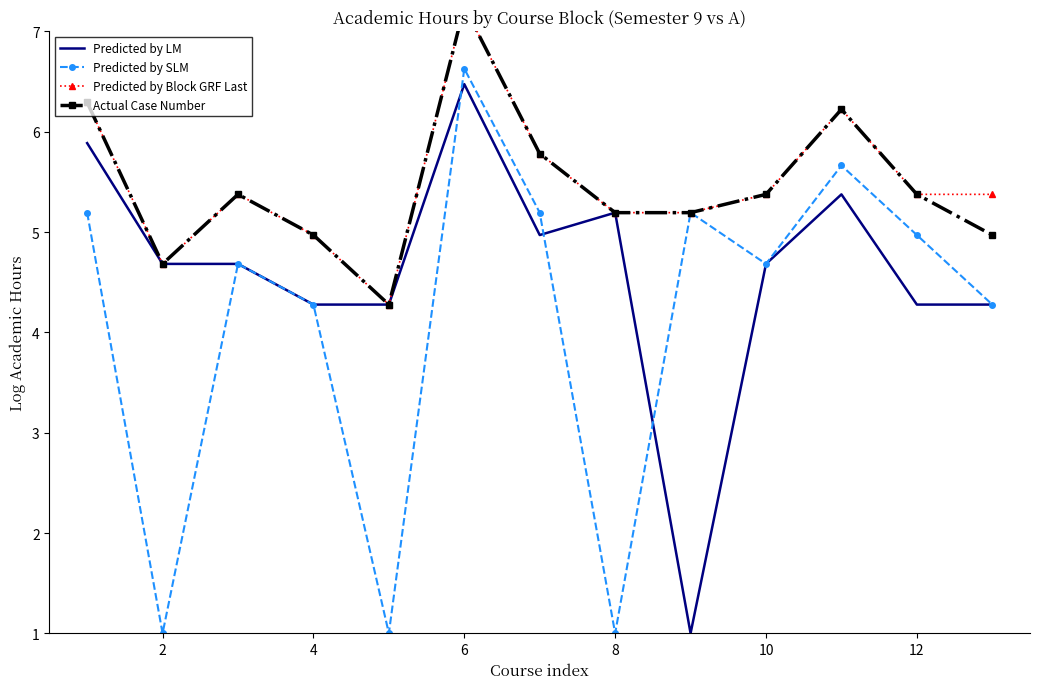

What is the difference between the maximum and second lowest values in the Predicted by Block GRF Last series?

2.6